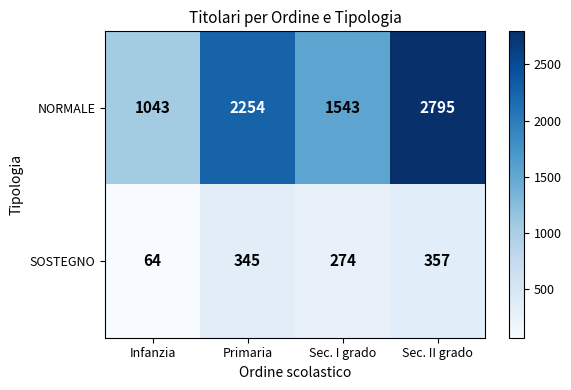

At how many categories does at least one series exceed 1694?

2